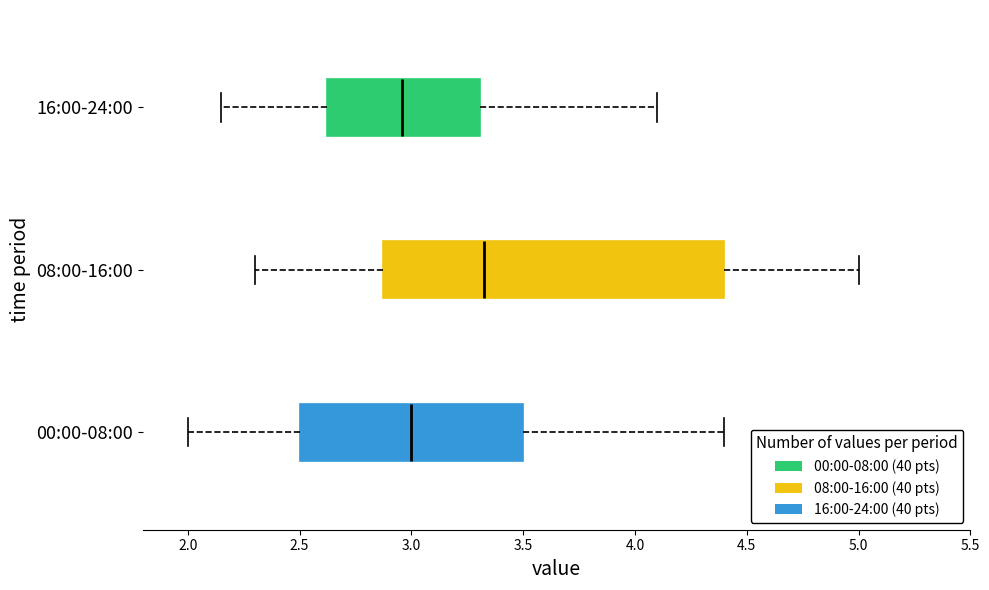

Comparing the boxes themselves (not the whiskers), which one is the widest?

08:00-16:00